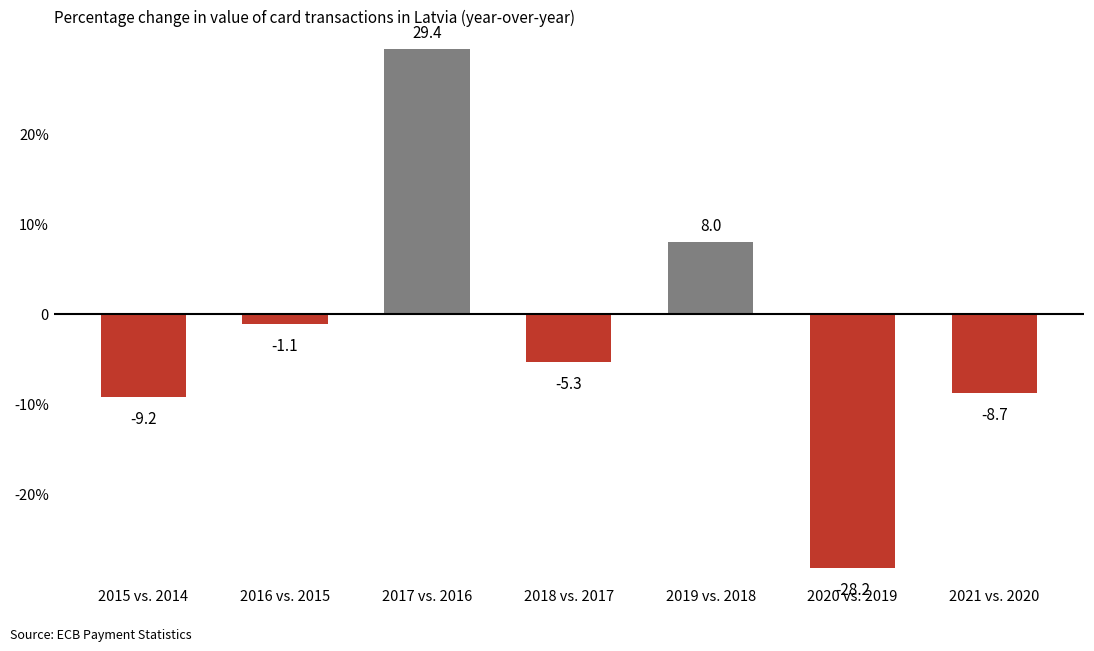

What is the label of the 7th bar from the right?

2015 vs. 2014